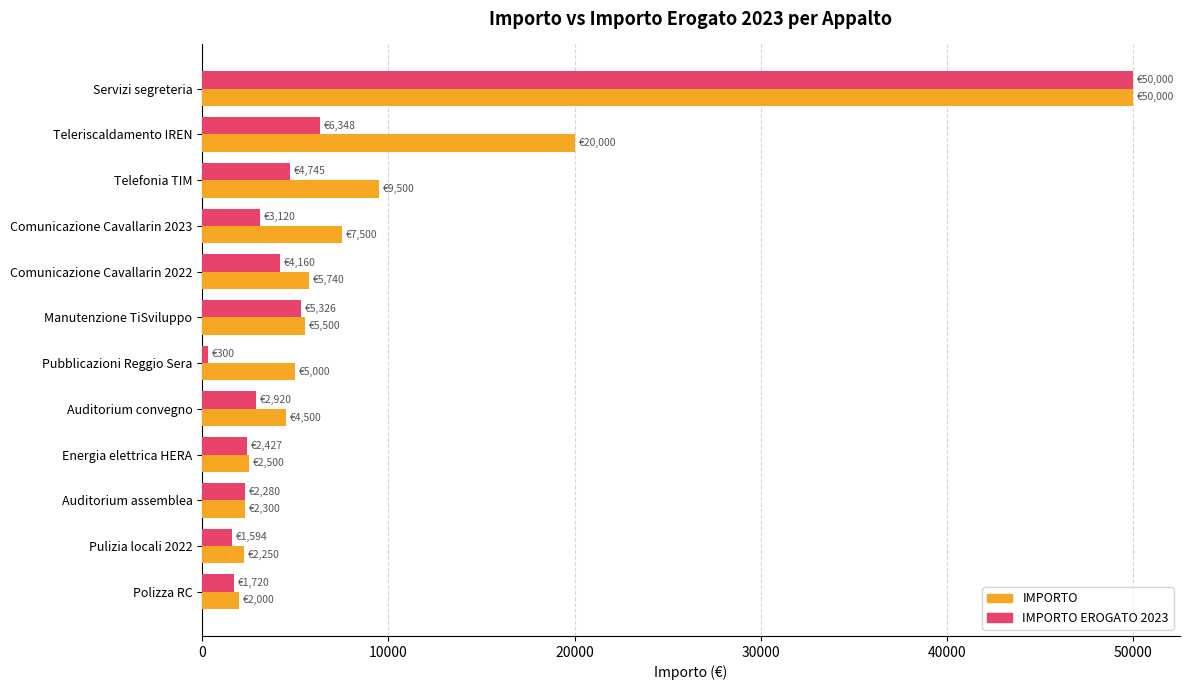

Is it true that IMPORTO EROGATO 2023 equals 979.5 at Comunicazione Cavallarin 2023?

False